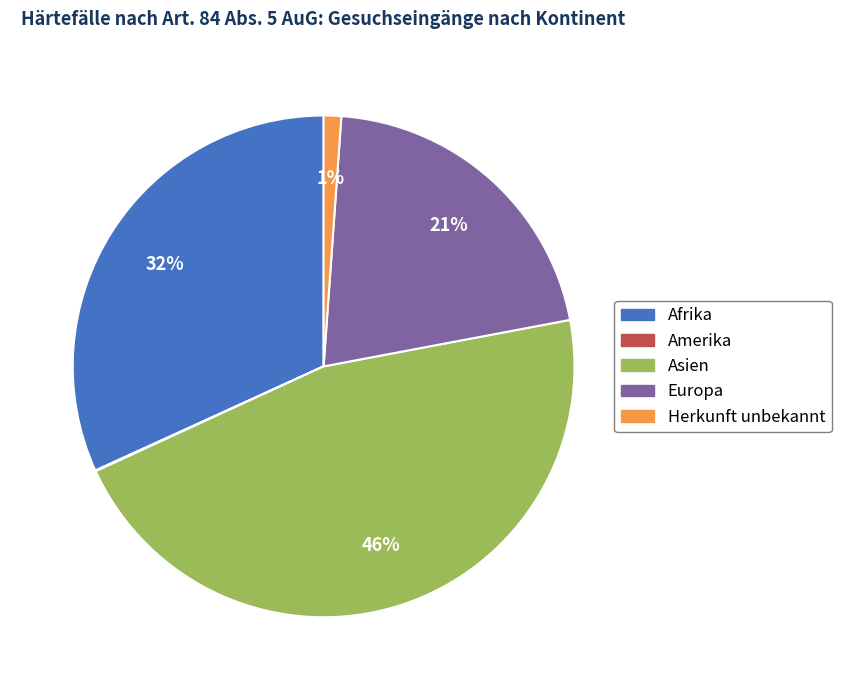

Is there a majority slice in this chart?

No